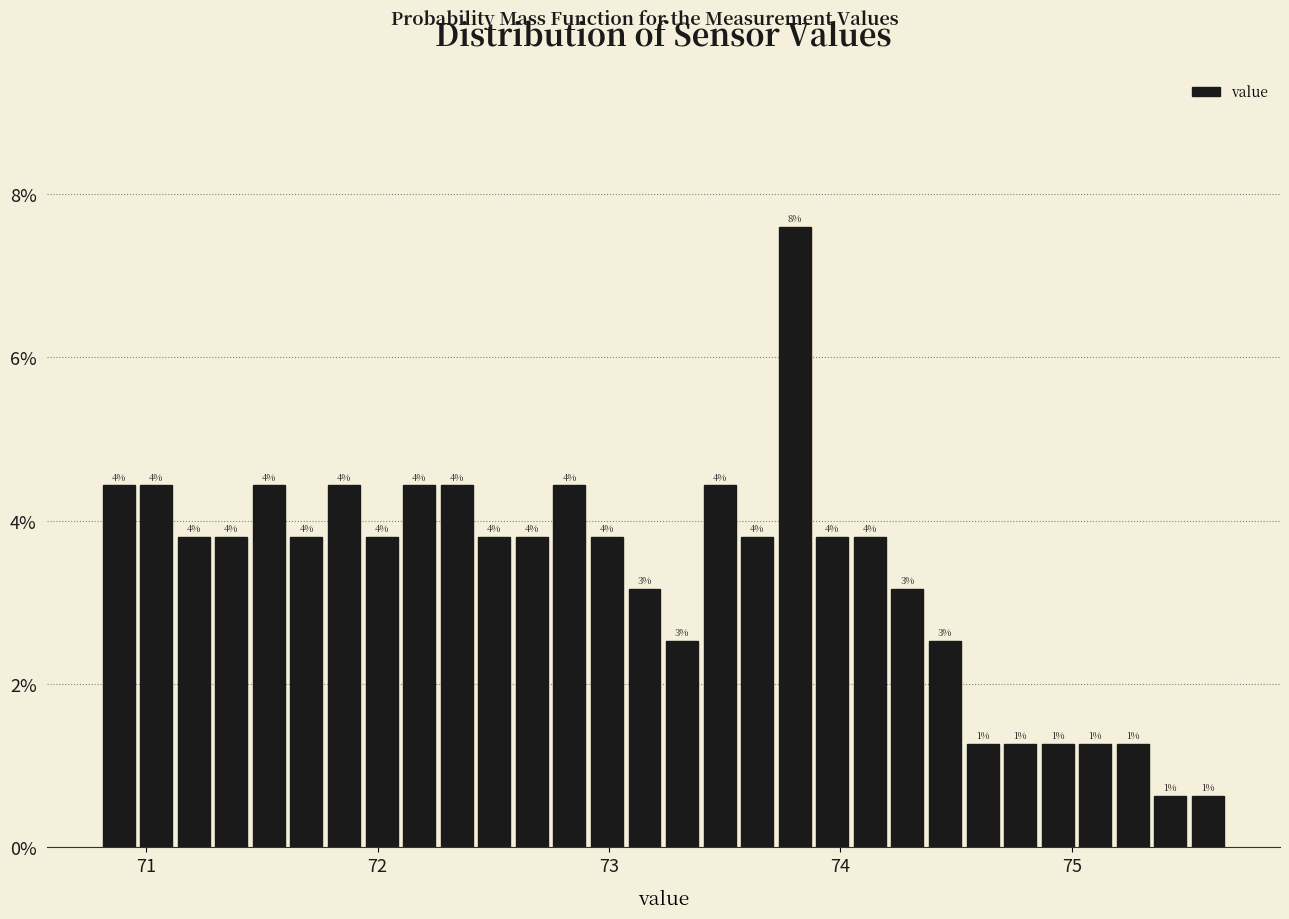

Read against the x-axis, roughly where is the centre of the tallest bar?

73.8